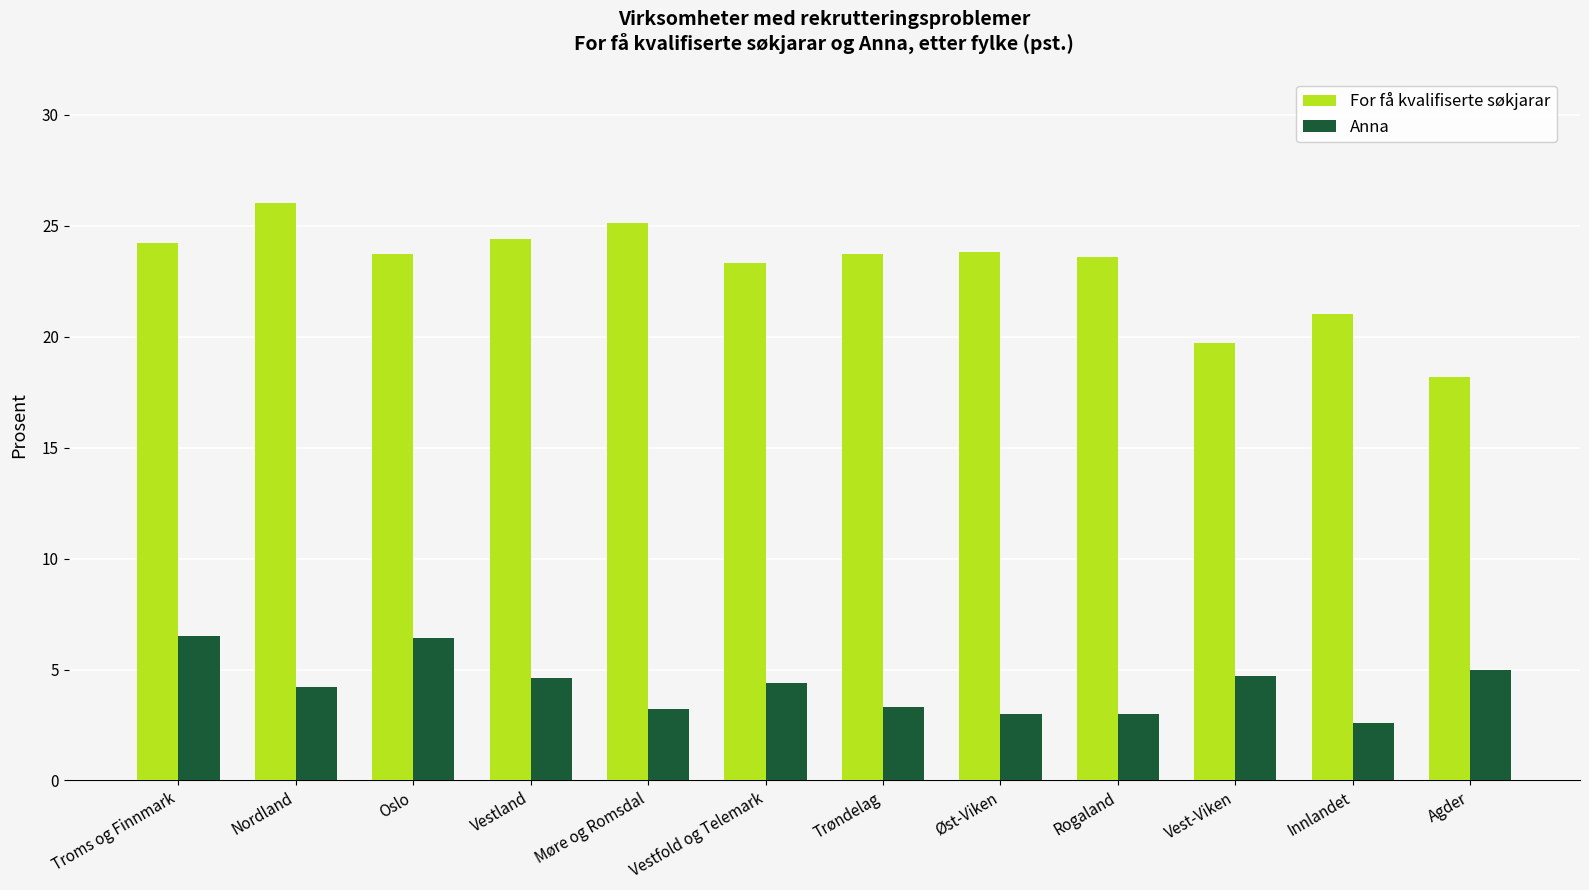

The For få kvalifiserte søkjarar series shows 33.3 at Vest-Viken. True or false?

False